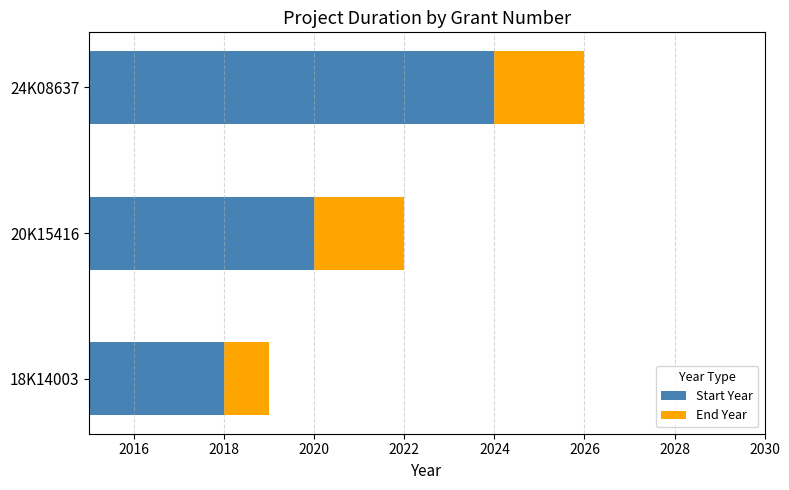

Reading left to right, list all the values displayed in this chart.

Start Year: 2018	2020	2024
End Year: 1	2	2